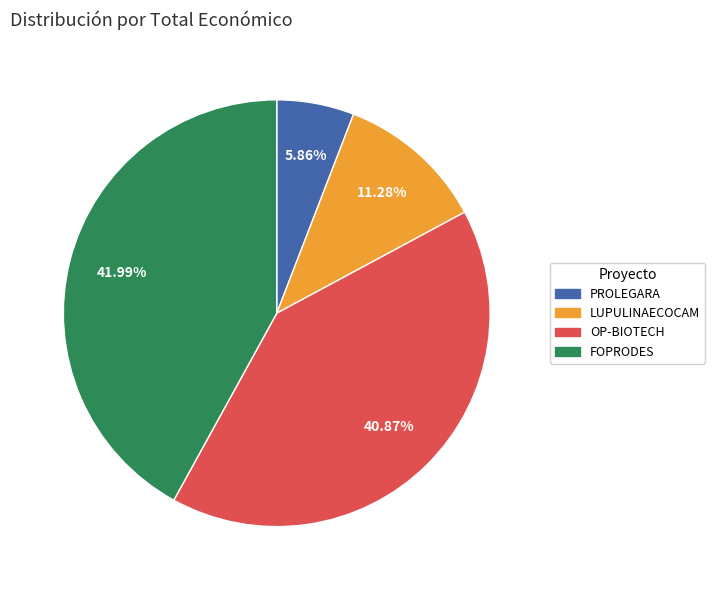

How many slices are in this pie chart?

4